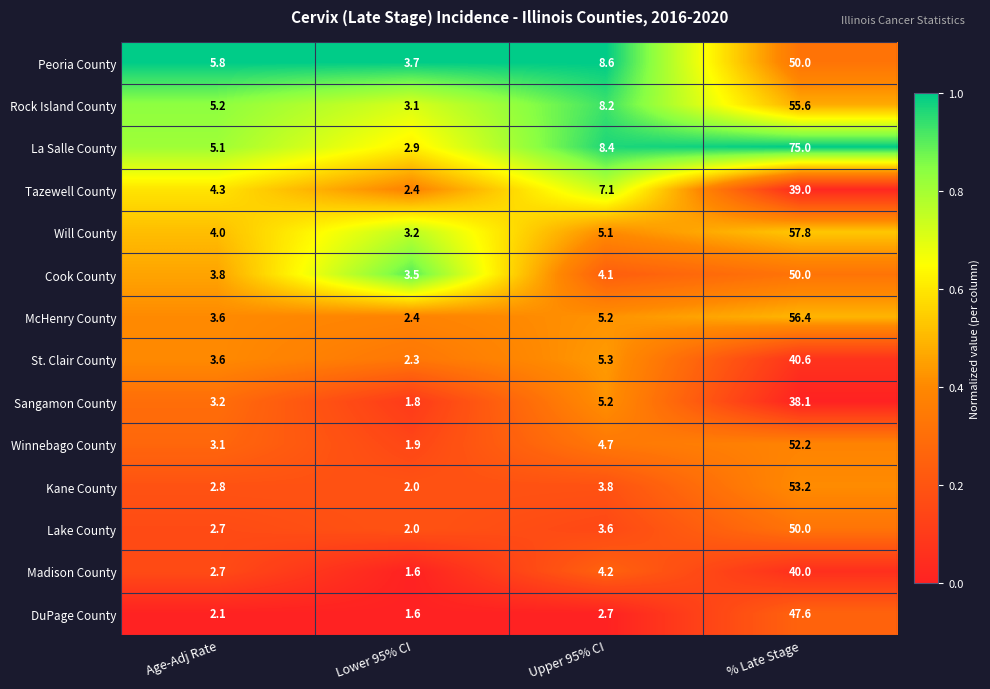

Is it true that Madison County equals 1.6 at Lower 95% CI?

True